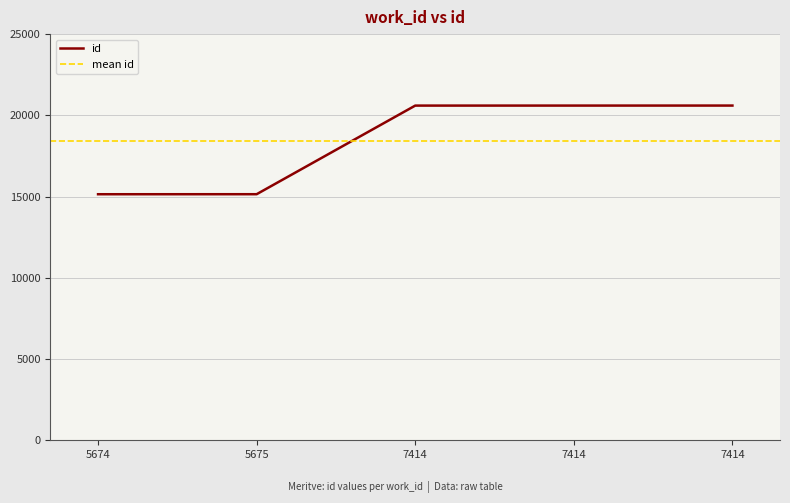

What is the change in value from 5675 to 7414?

+5454